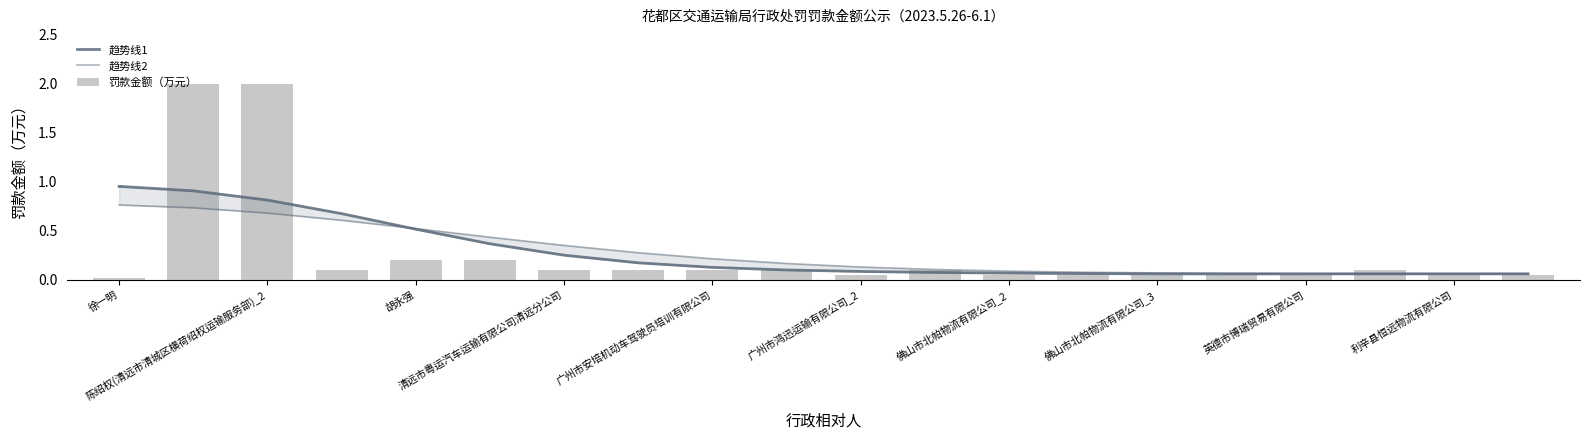

True or false: 趋势线2 has a value of 0.2 at 利辛县恒远物流有限公司.

False